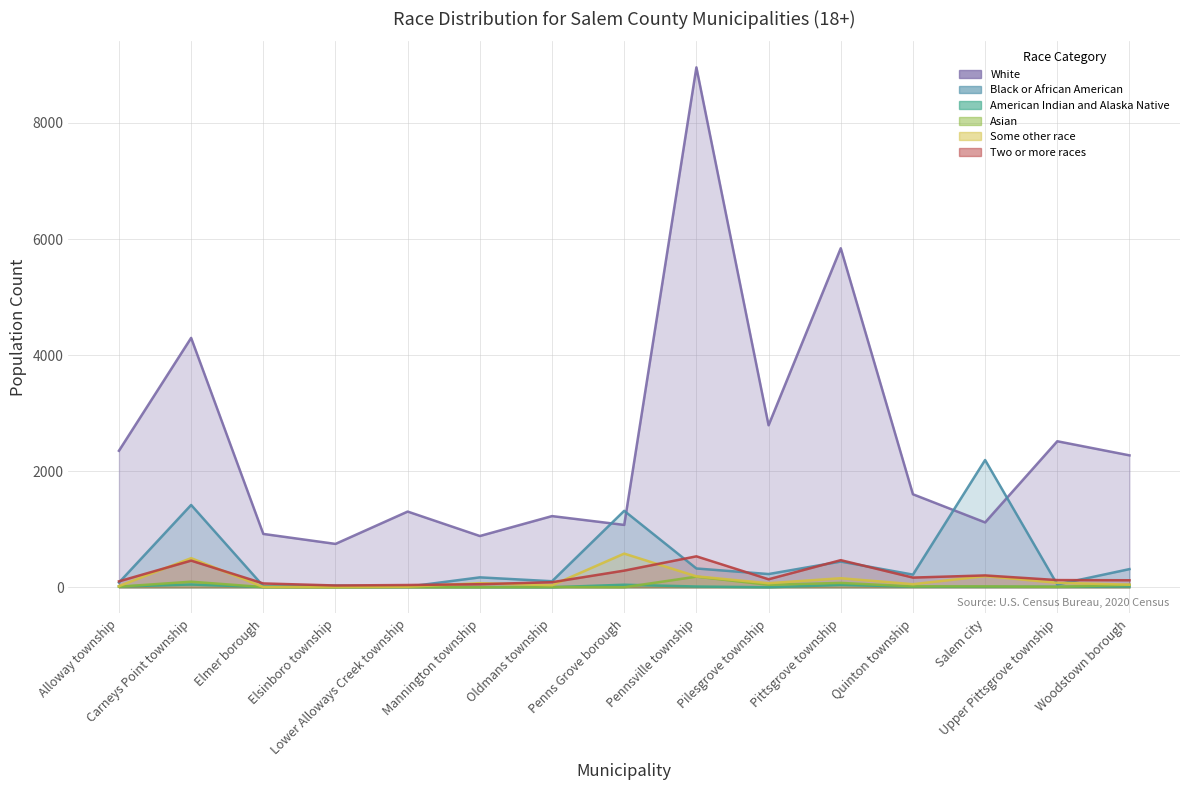

Which has a higher value, Elsinboro township or Upper Pittsgrove township?

Upper Pittsgrove township